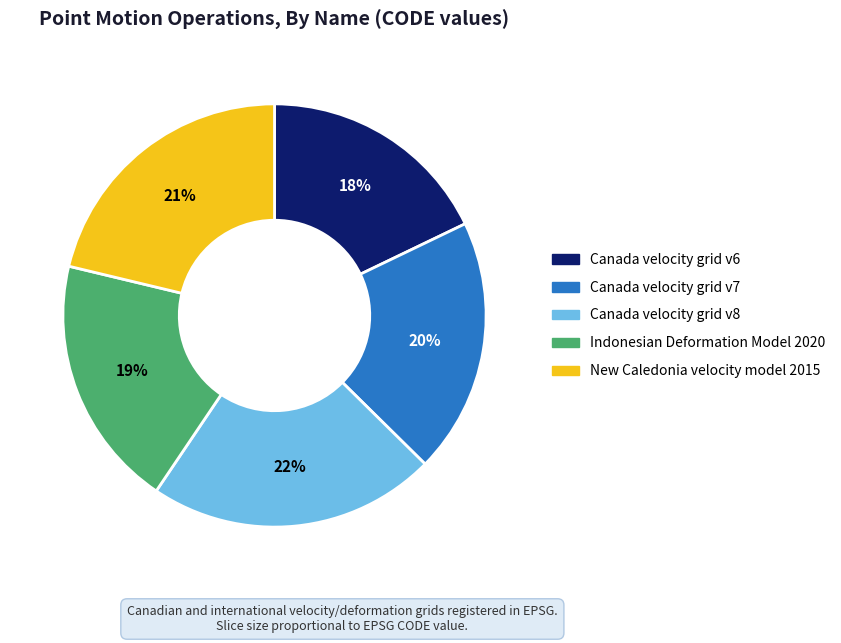

What percentage is the New Caledonia velocity model 2015 slice, to the nearest percent?

21%